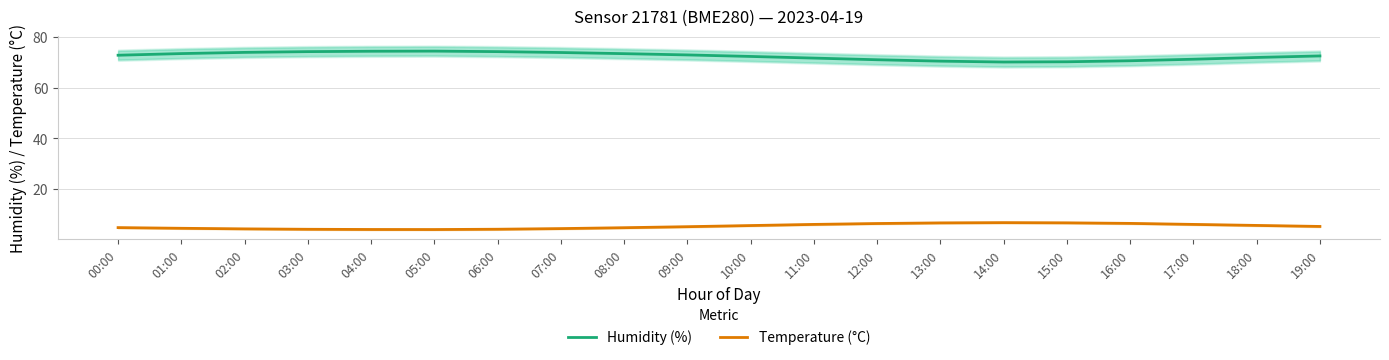

True or false: Temperature (°C) and Humidity (%) cross at least once.

False